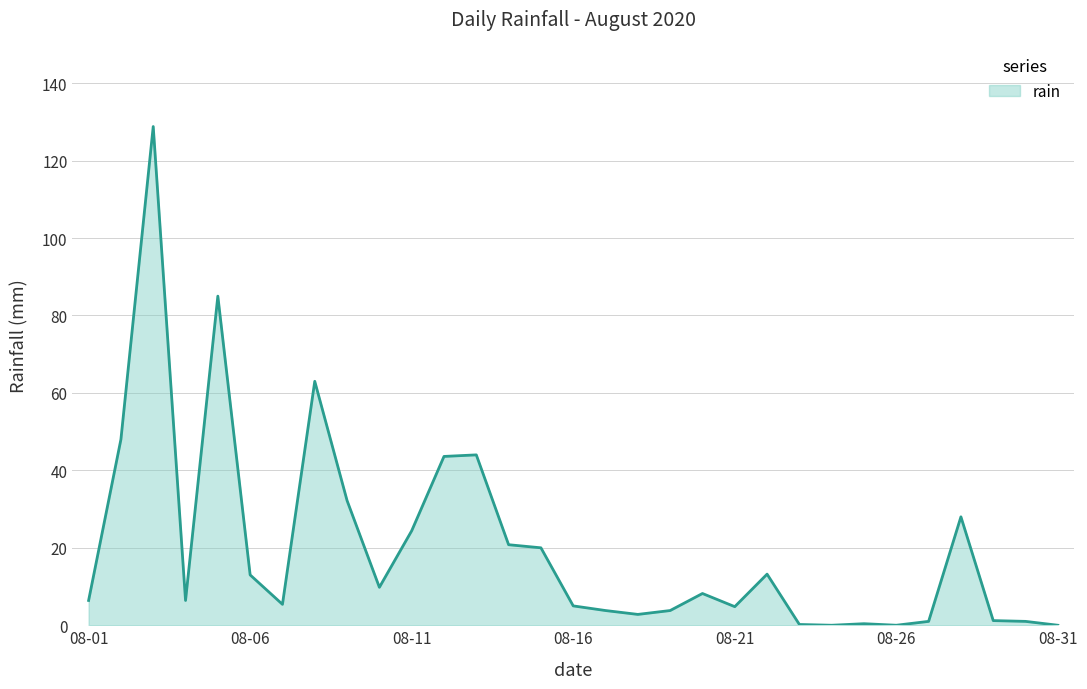

What is the greatest value displayed?

128.8